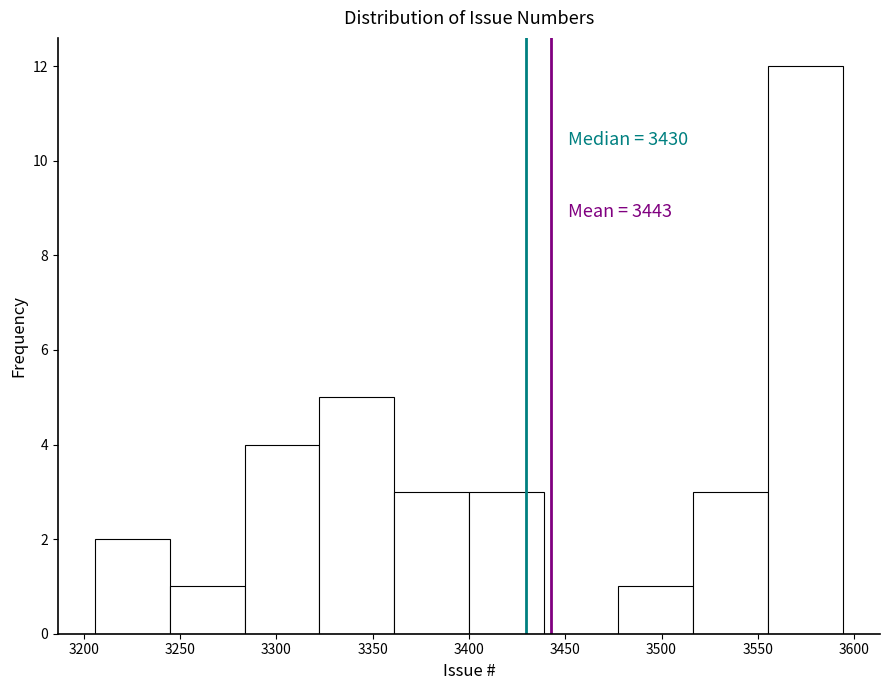

Over which range of the x-axis is the bar tallest?

3555 to 3595